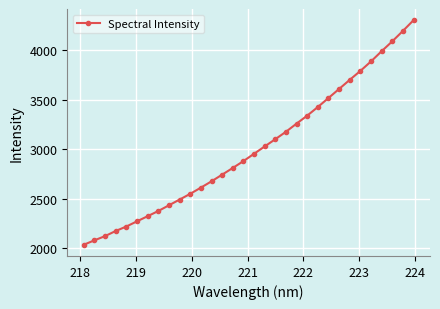

What is the value of the 2nd point from the left?

2081.3